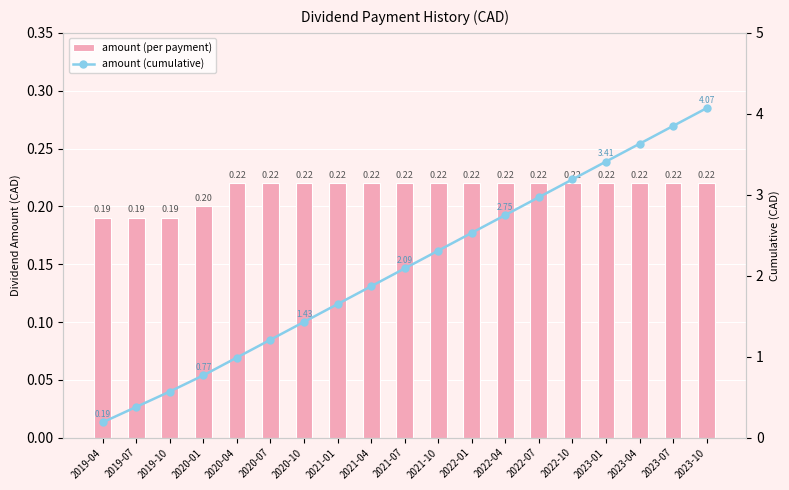

What is the sum of the amount (per payment) values at 2021-01 and 2020-10?

0.4